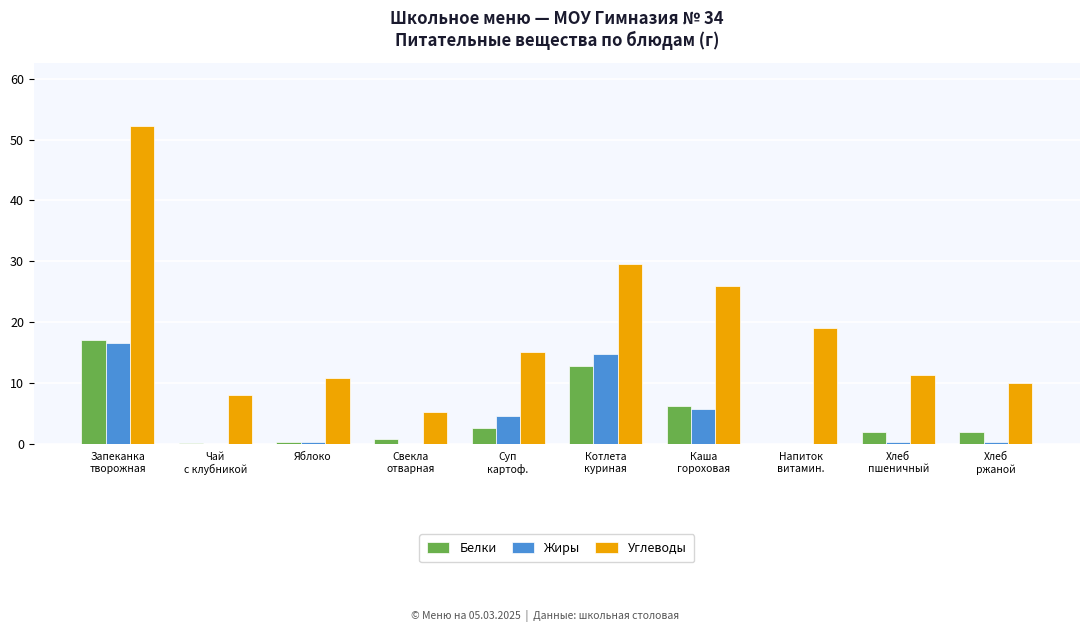

Are the bars grouped side by side (vs. stacked)?

Yes